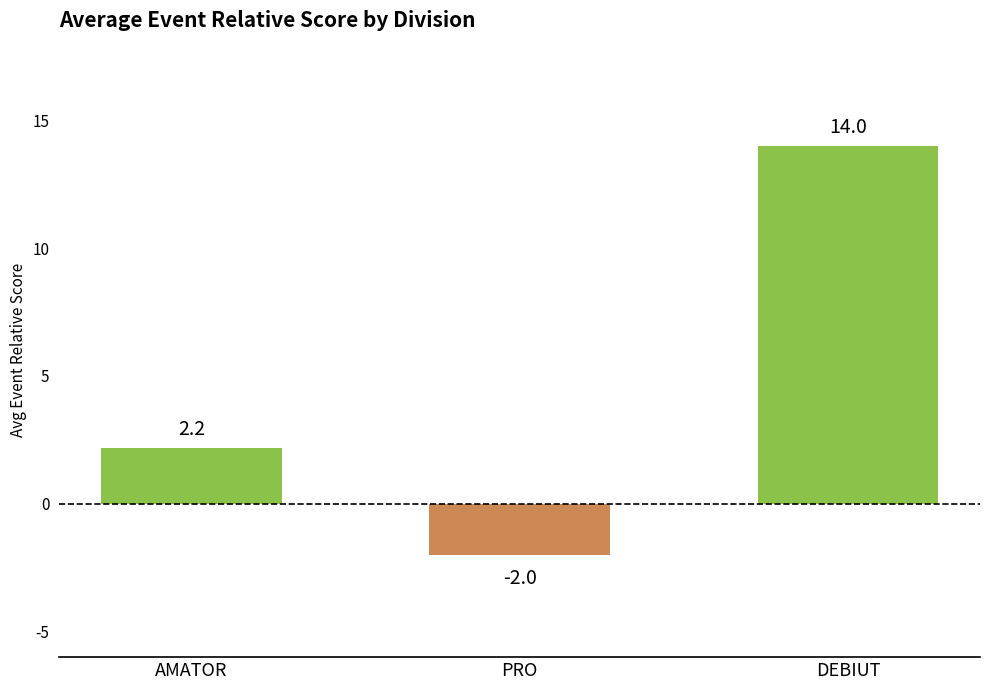

Is it true that the value at AMATOR is 0.9?

False